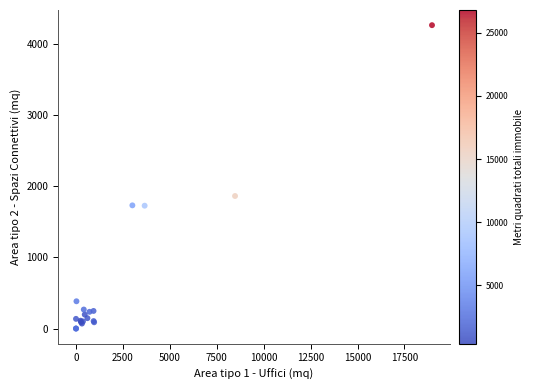

What Y value in the scatter plot is closest to 2130?

1862.0